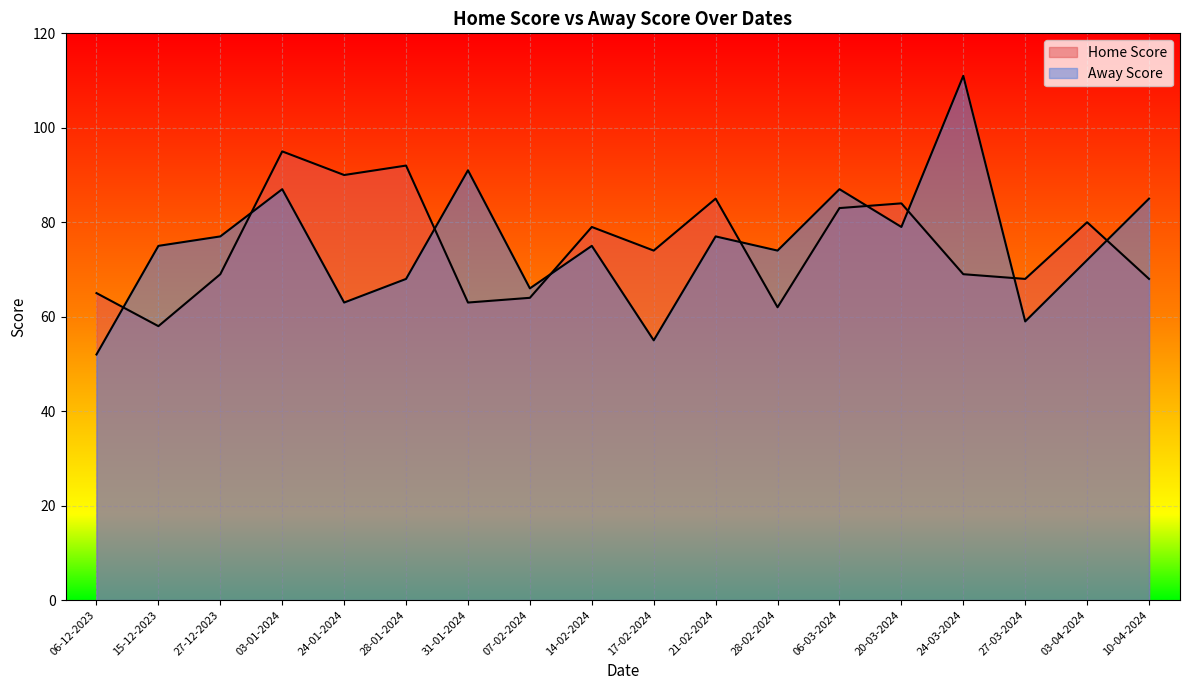

At which label is Away Score closest to 81?

20-03-2024